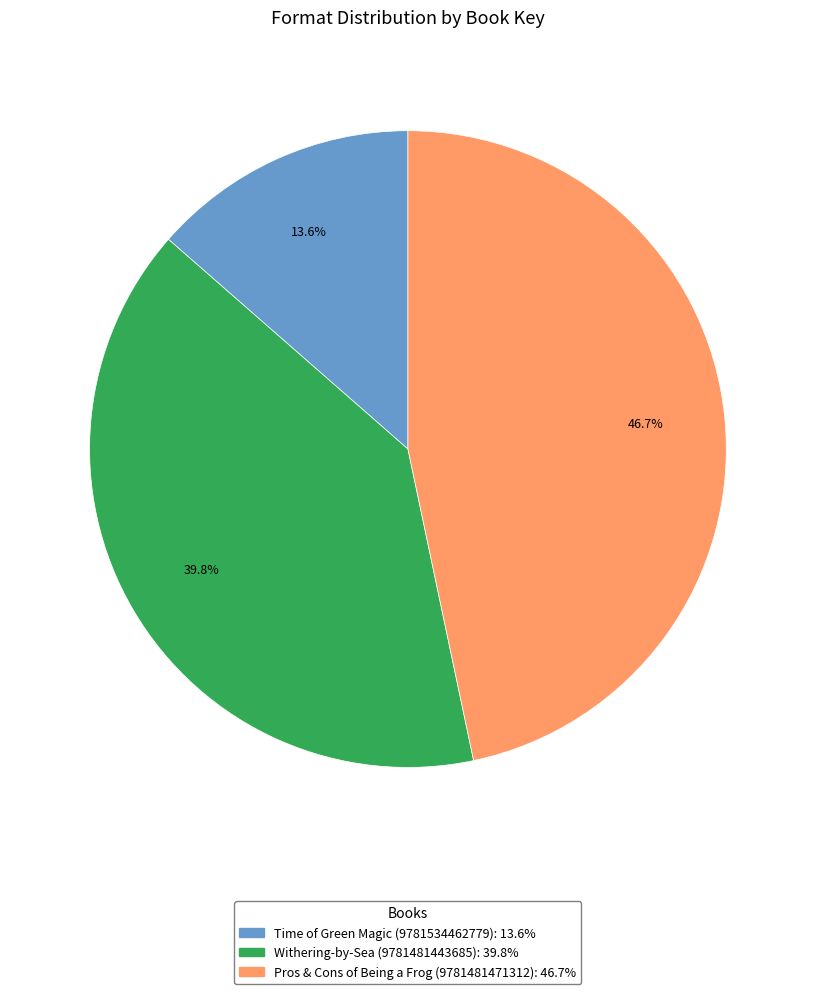

Rank the categories by value from lowest to highest.

Time of Green Magic (9781534462779), Withering-by-Sea (9781481443685), Pros & Cons of Being a Frog (9781481471312)